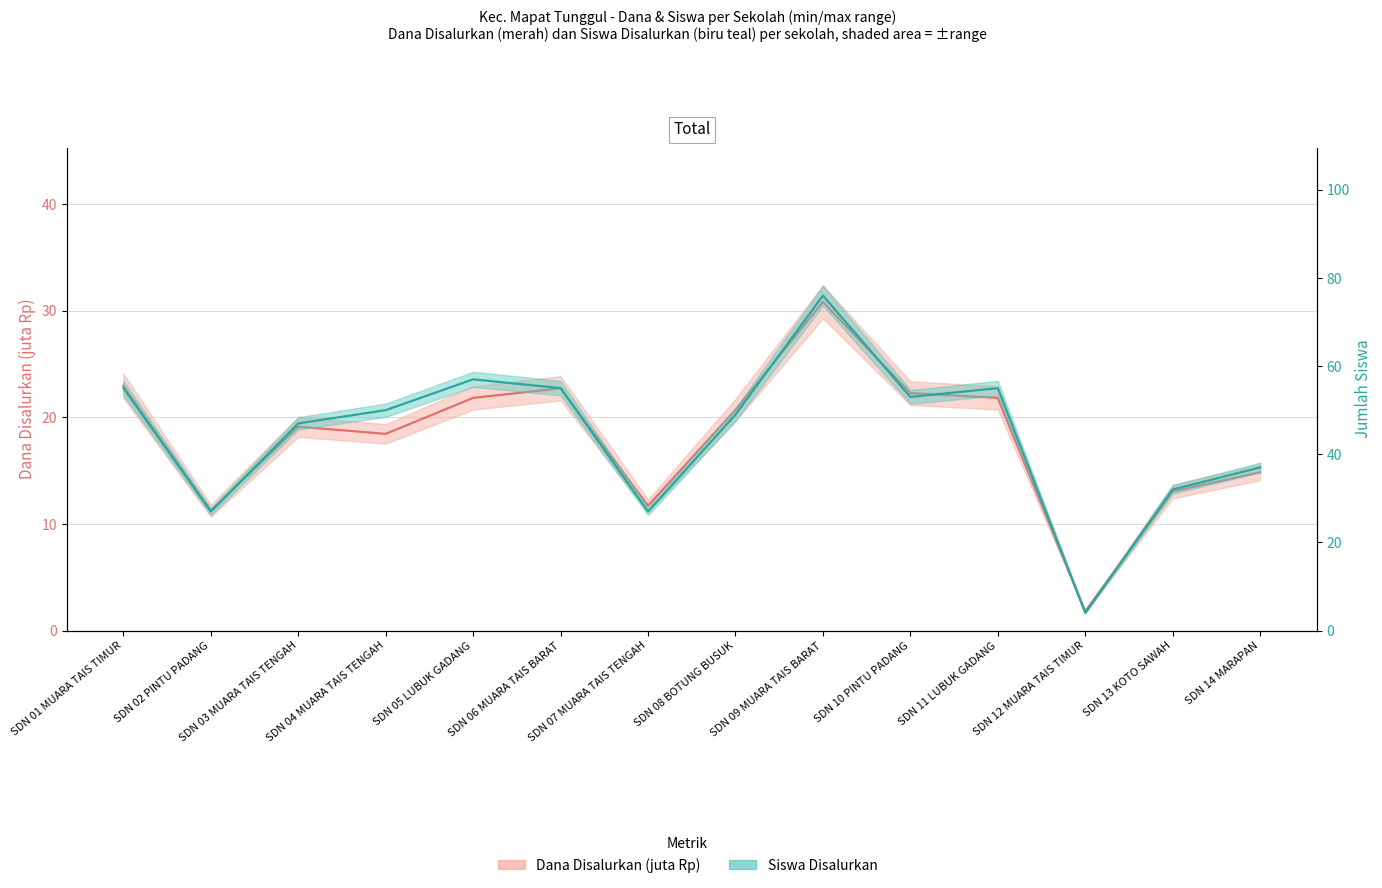

What is the difference between the second highest and second lowest values in the Dana Disalurkan series?

11.7